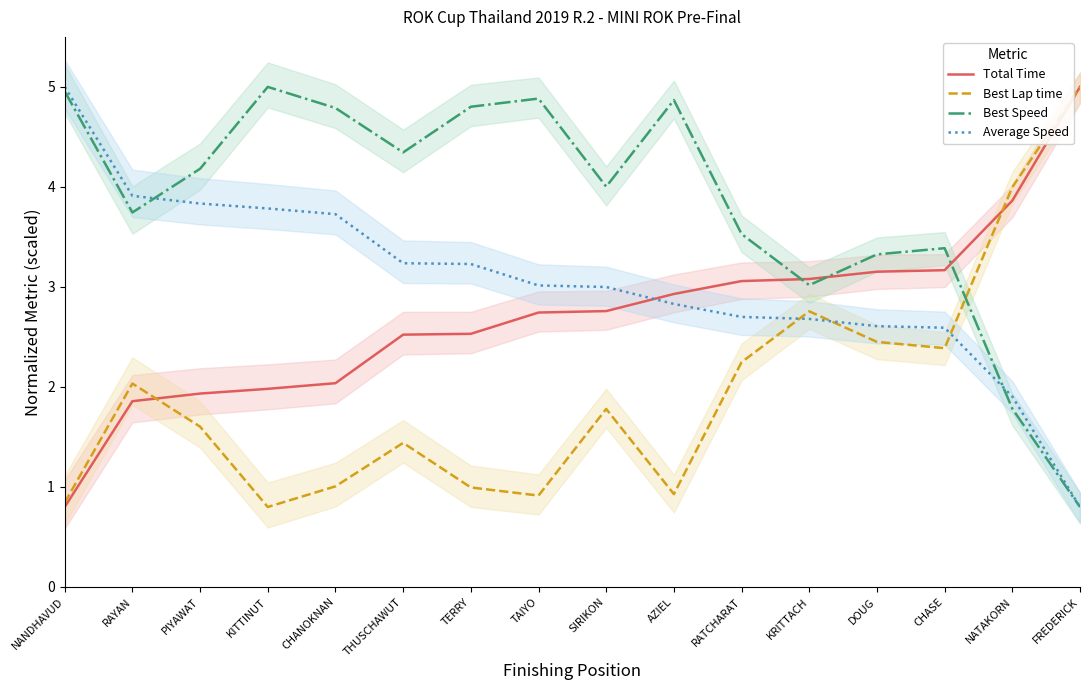

What are all the series names shown in the legend?

Total Time, Best Lap time, Best Speed, Average Speed